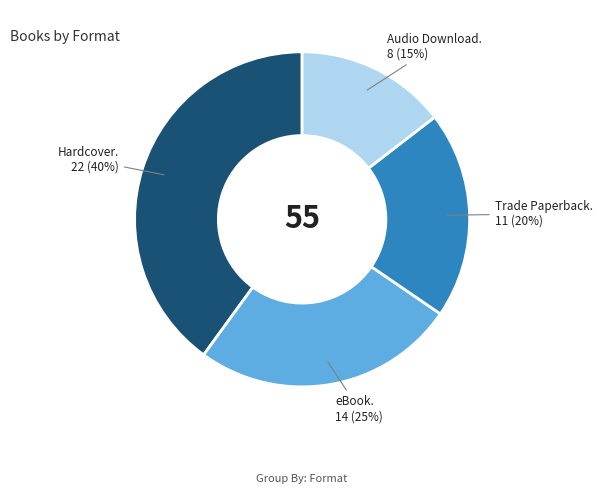

Does any single category account for the majority?

No